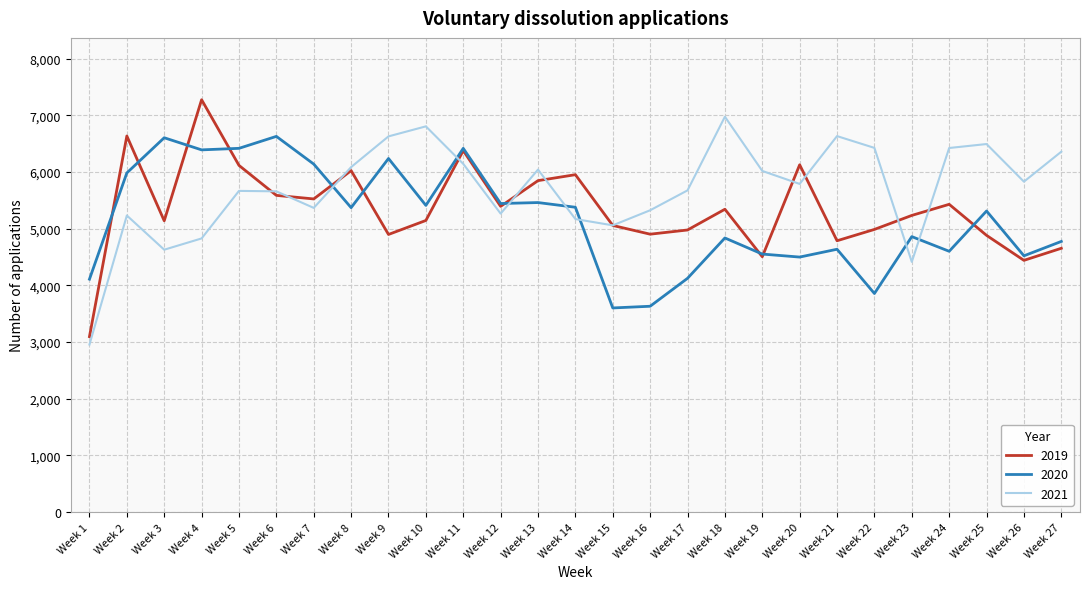

The value of 2021 at Week 11 is 2034. True or false?

False